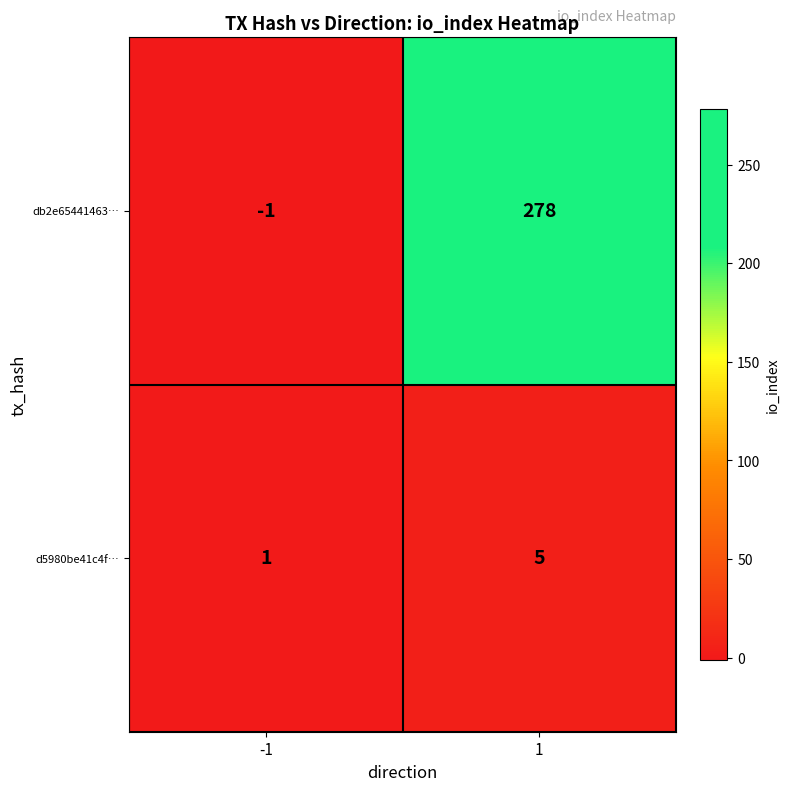

What is the difference between the db2e65441463… values at -1 and 1?

279